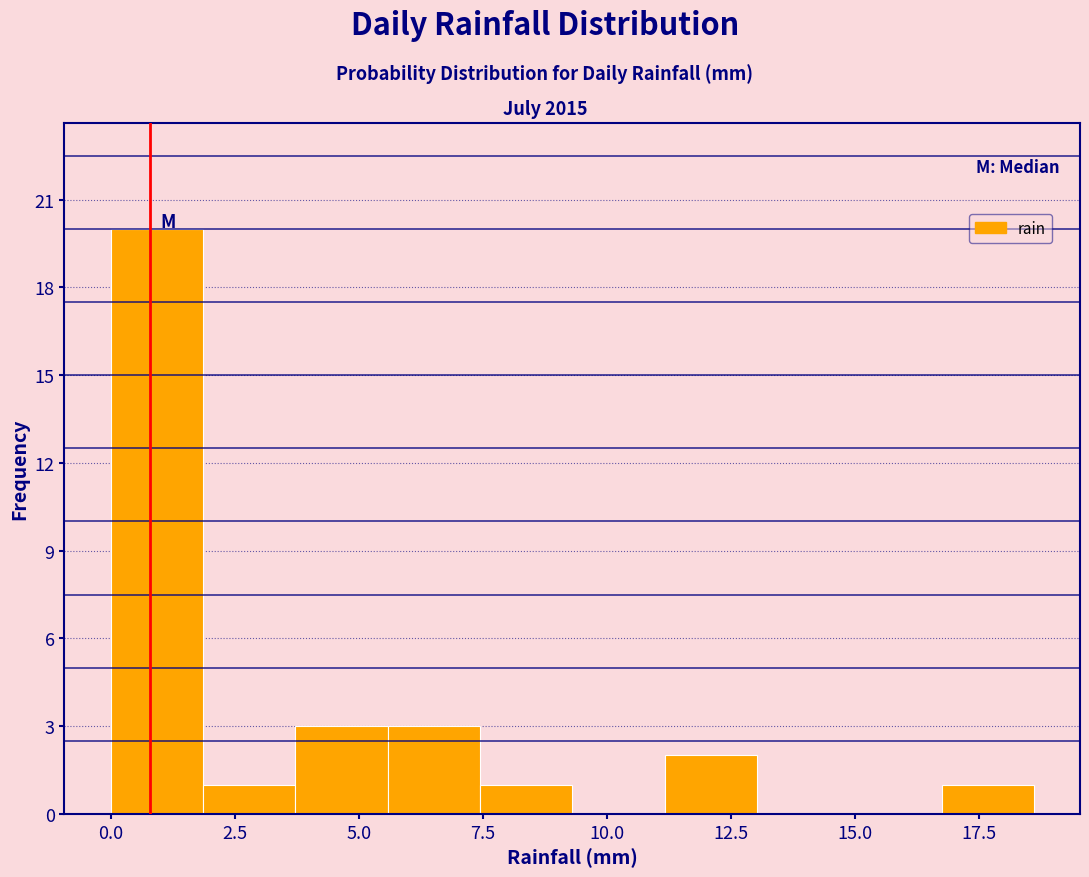

Read against the x-axis, roughly where is the centre of the tallest bar?

1.0